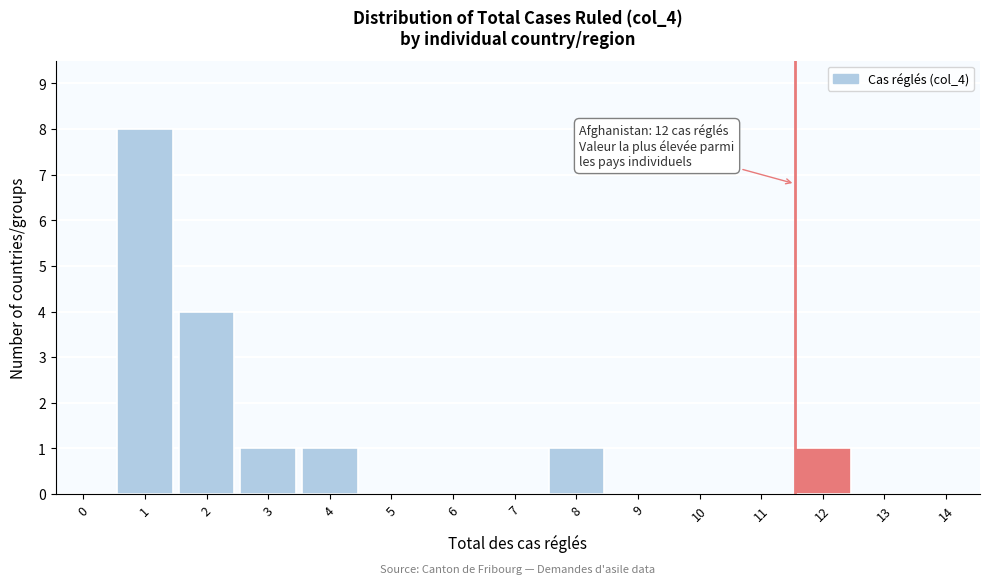

Reading right to left, list all the values displayed in this chart.

14=0	13=0	12=1	11=0	10=0	9=0	8=1	7=0	6=0	5=0	4=1	3=1	2=4	1=8	0=0